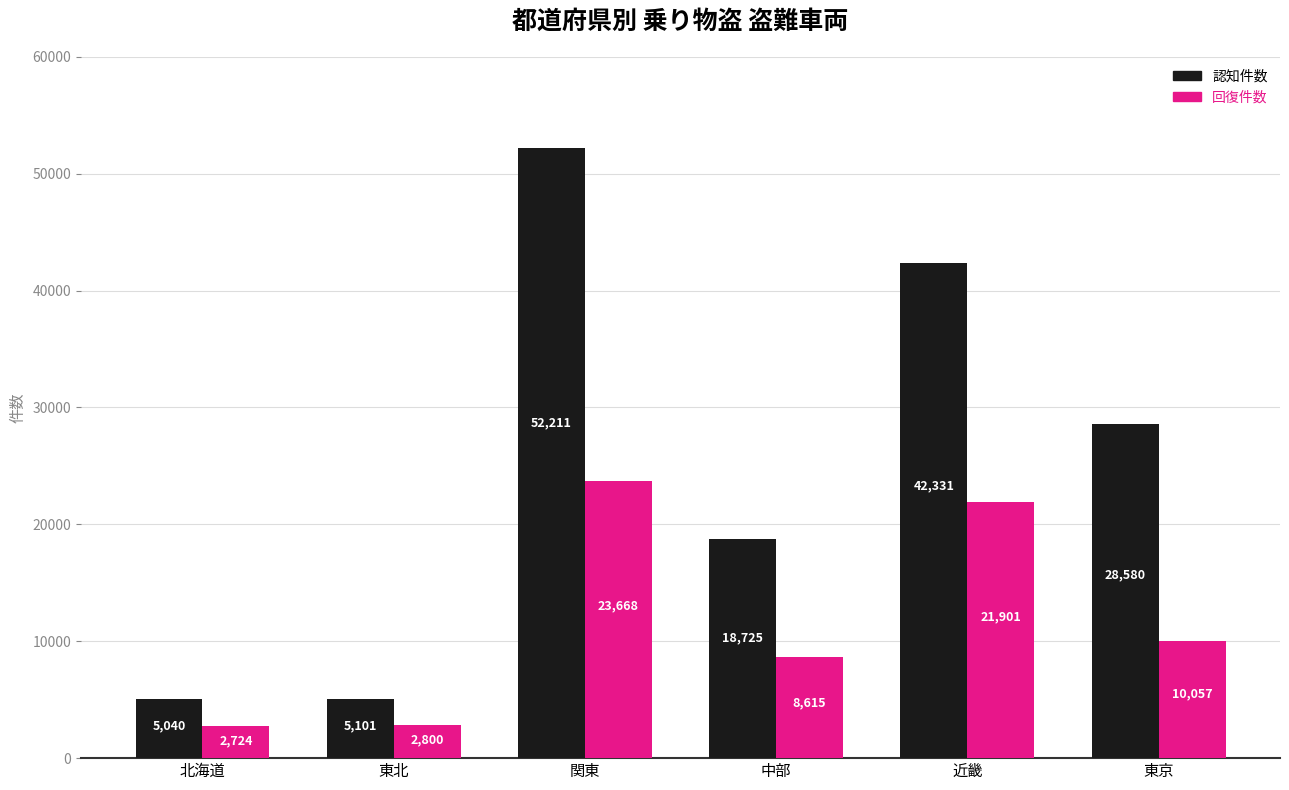

What position from the left is 中部?

4